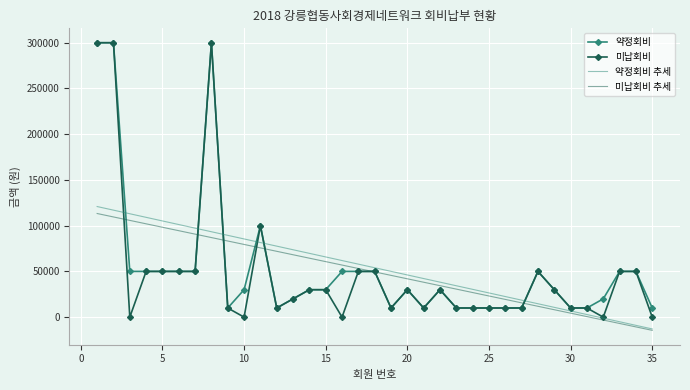

What are all the series names shown in the legend?

약정회비, 미납회비, 약정회비 추세, 미납회비 추세